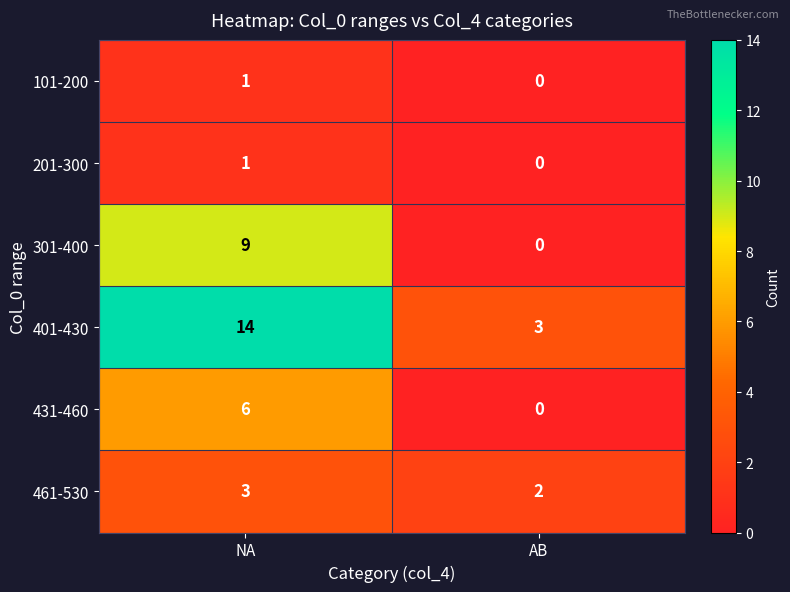

The 431-460 series shows 0 at AB. True or false?

True